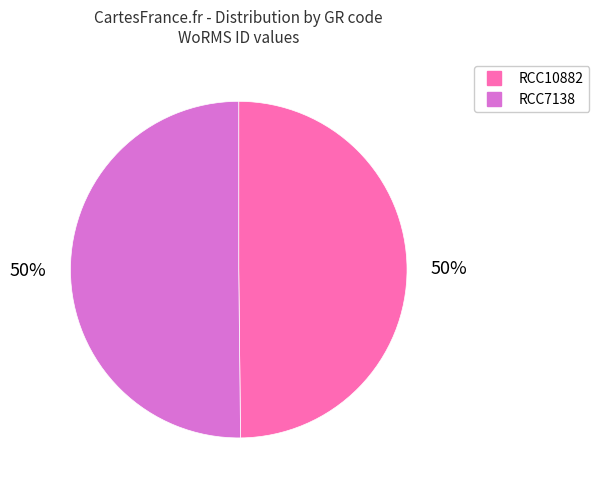

What is the ratio of the value at RCC7138 to the value at RCC10882?

1.0